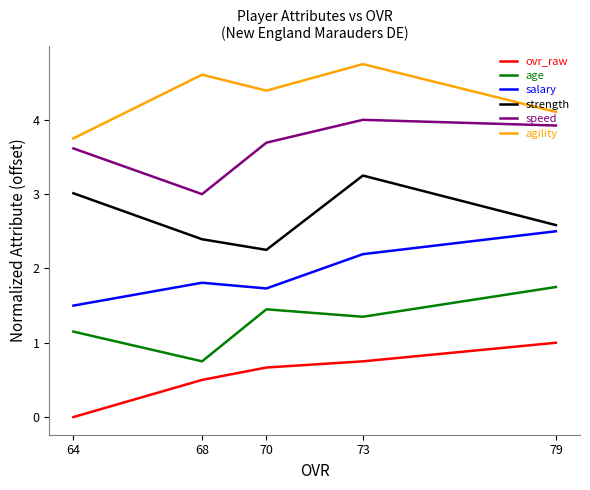

Reading left to right, transcribe all the data shown in this chart.

ovr_raw: 79=1.0	73=0.7	70=0.7	68=0.5	64=0.0
age: 79=1.7	73=1.3	70=1.4	68=0.8	64=1.1
salary: 79=2.5	73=2.2	70=1.7	68=1.8	64=1.5
strength: 79=2.6	73=3.2	70=2.2	68=2.4	64=3.0
speed: 79=3.9	73=4.0	70=3.7	68=3.0	64=3.6
agility: 79=4.1	73=4.7	70=4.4	68=4.6	64=3.8